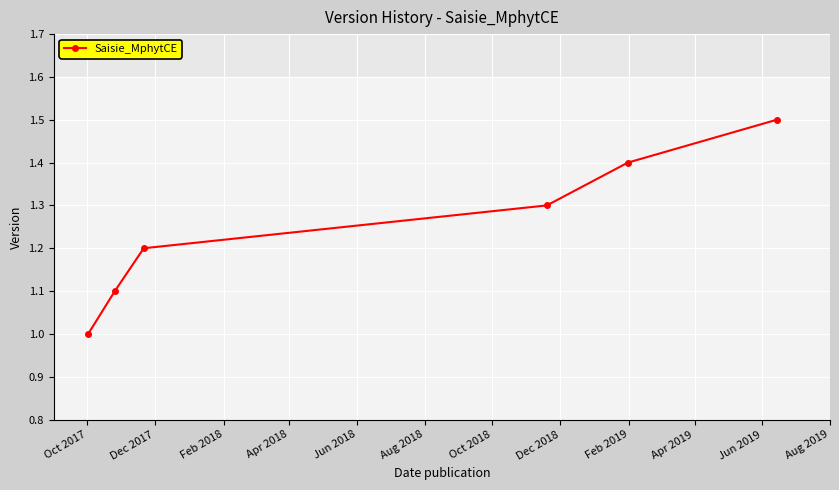

Reading left to right, transcribe all the data shown in this chart.

1.0	1.1	1.2	1.3	1.4	1.5